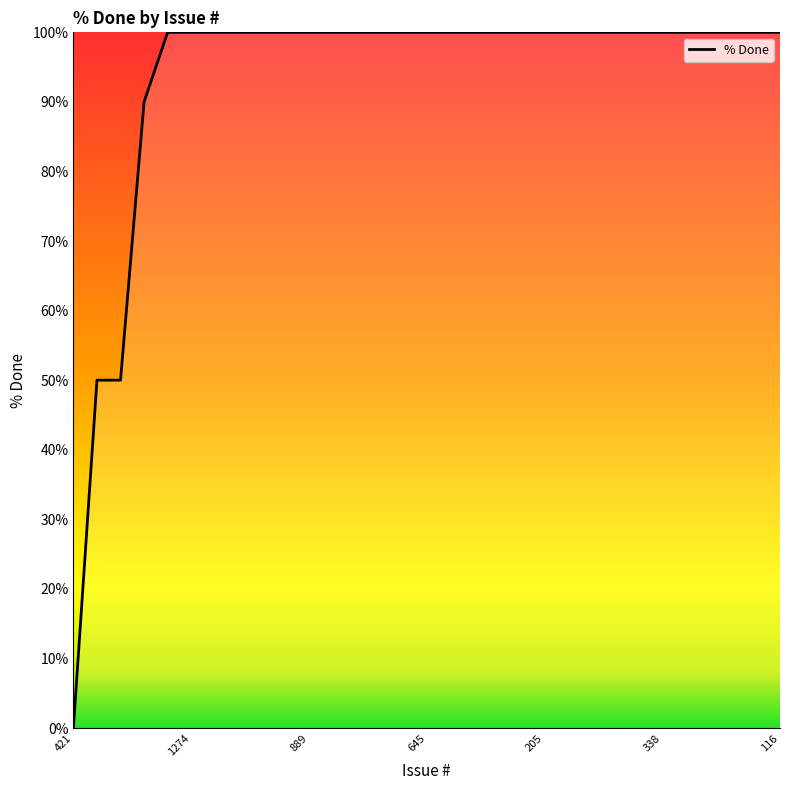

What is the difference between the maximum and minimum values?

100